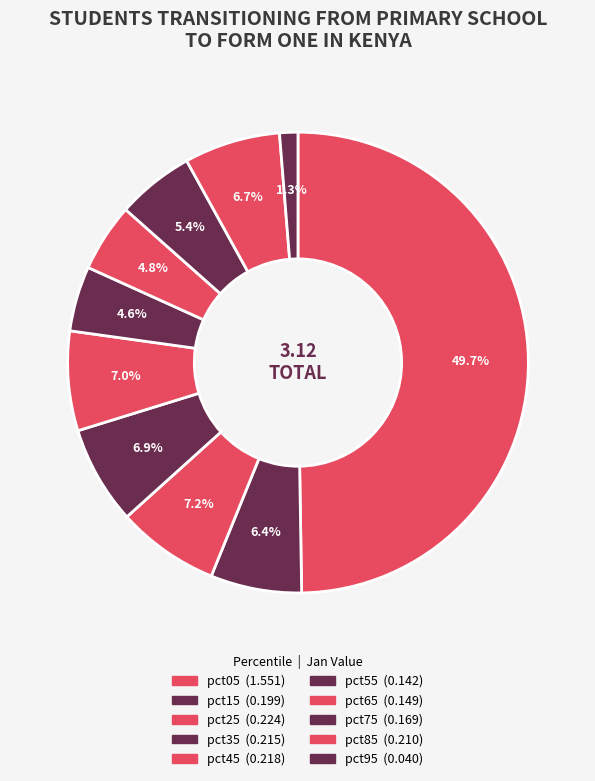

What is the smallest slice in the pie chart?

pct95